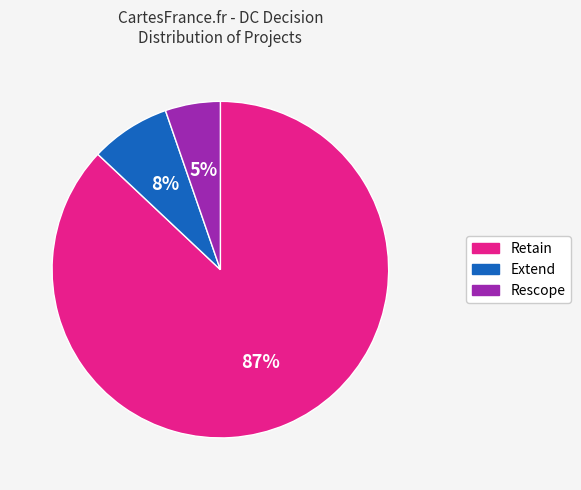

To the nearest percent, what is the average slice percentage?

33%